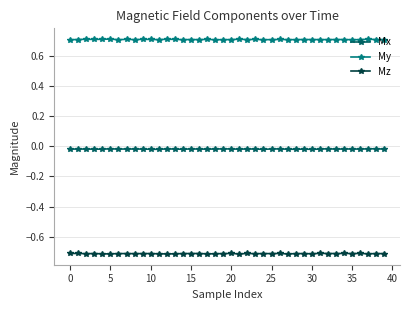

Count the number of categories in the chart.

40